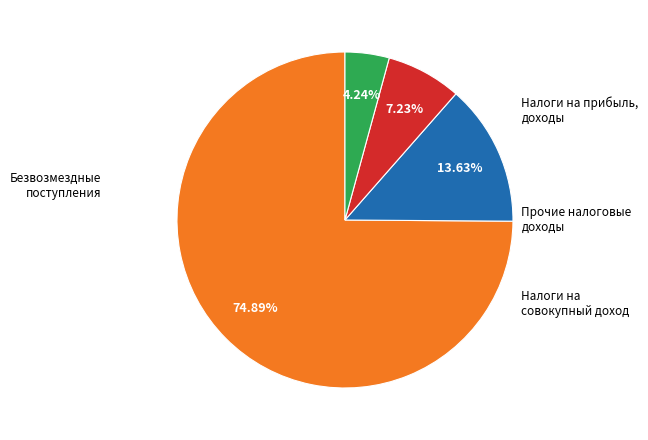

Is there a majority slice in this chart?

Yes